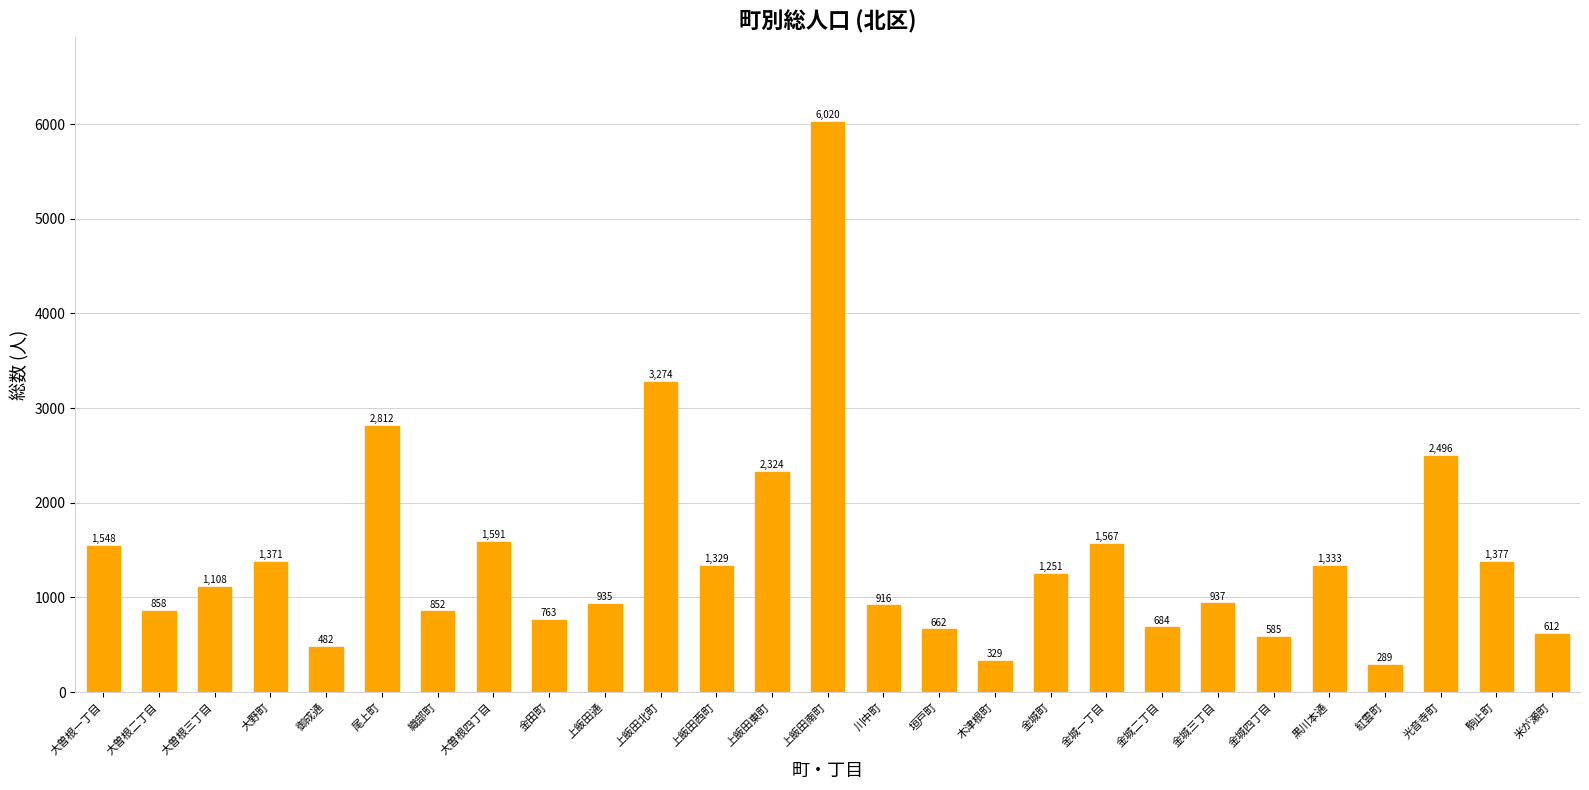

How many distinct data groups are displayed?

1